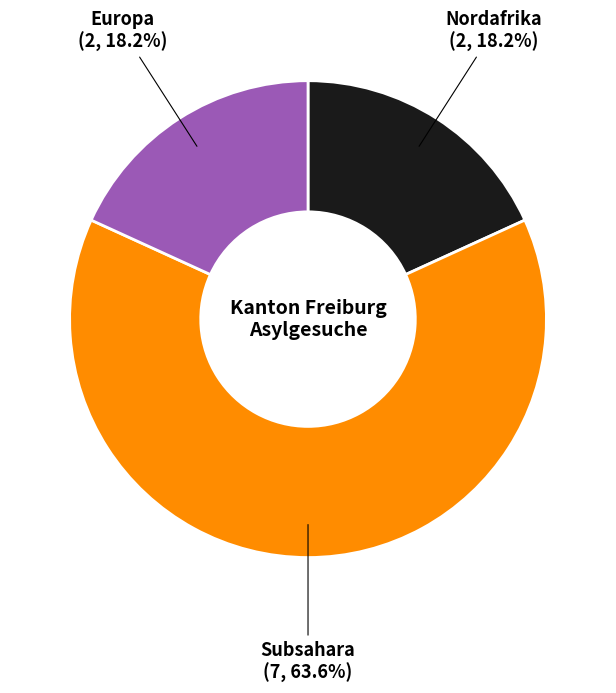

Does any single category account for the majority?

Yes